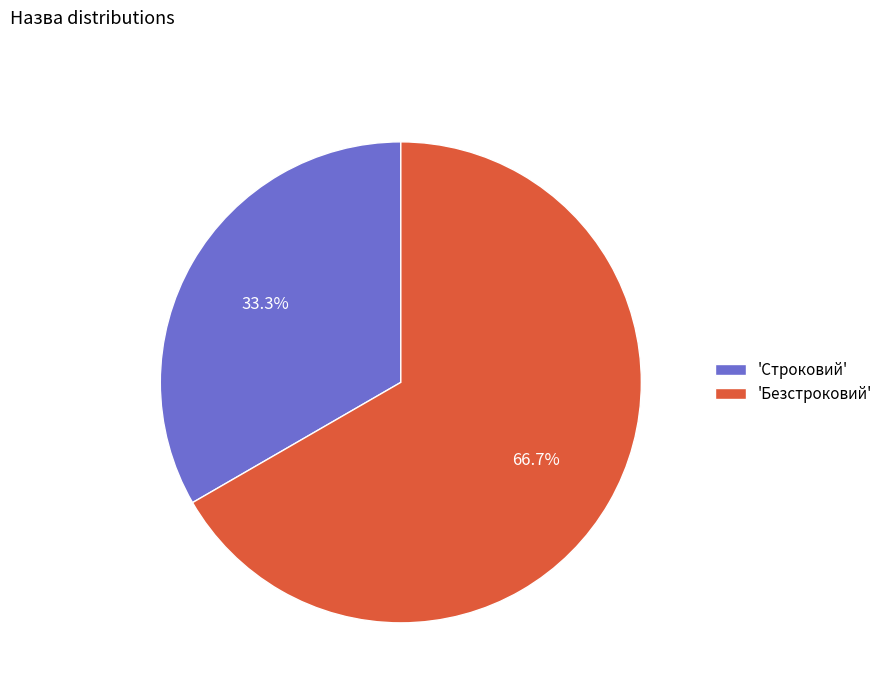

Does any single category account for the majority?

Yes